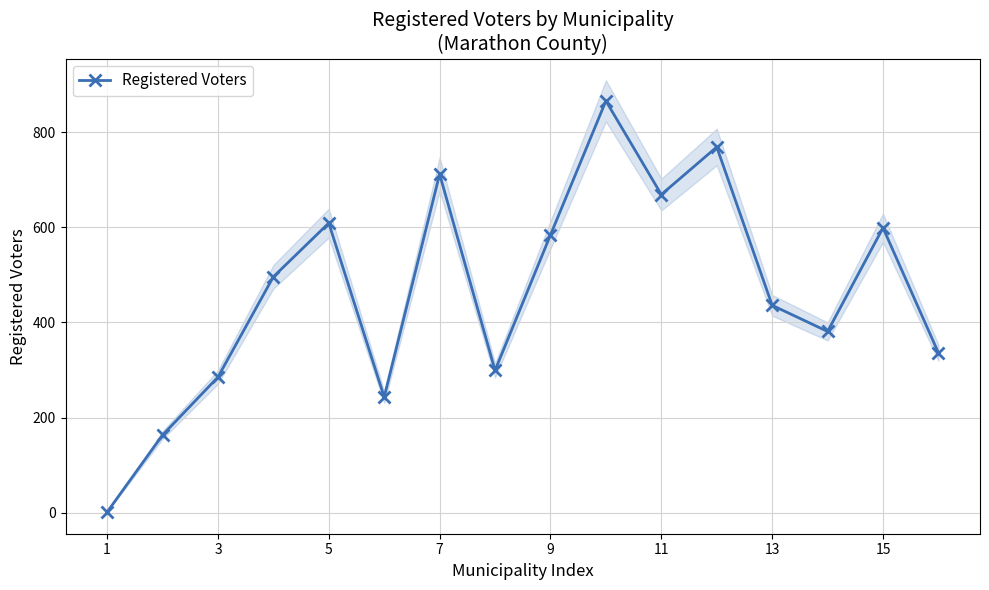

At which category does Registered Voters reach its first local peak?

5